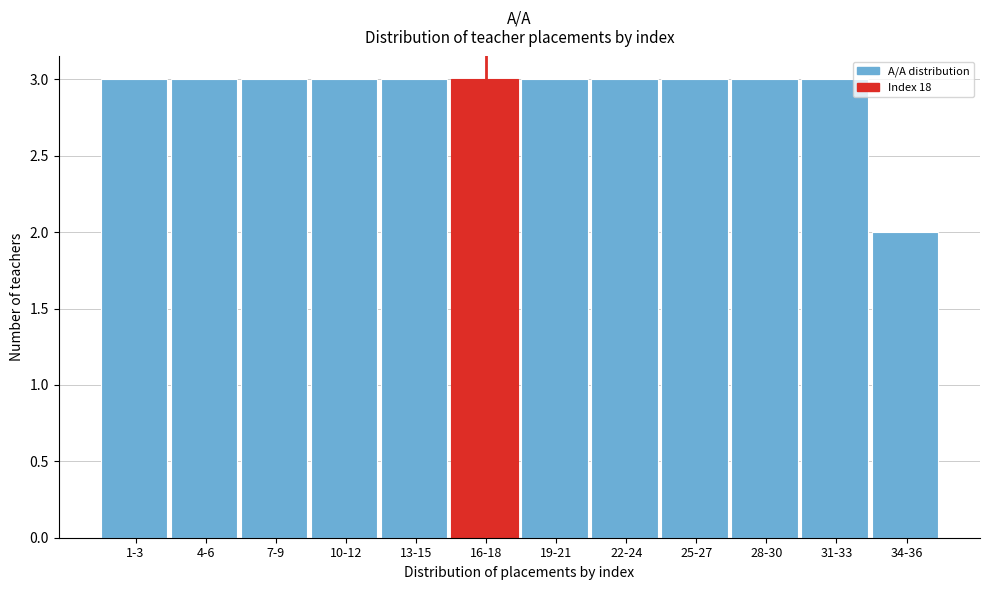

Reading left to right, what are all the values shown in this chart?

3	3	3	3	3	3	3	3	3	3	3	2